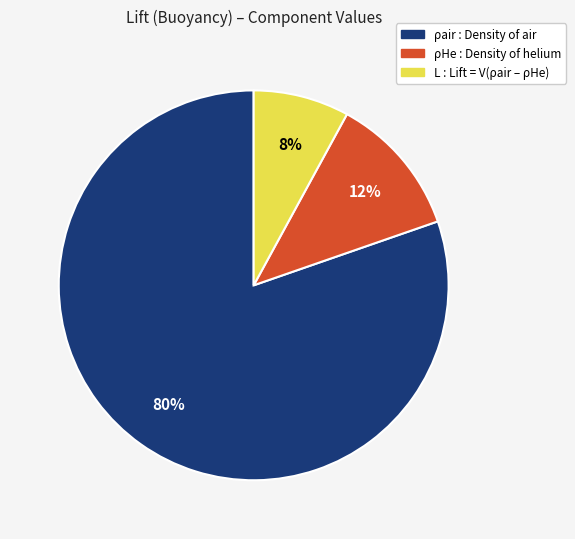

How many segments does this pie chart have?

3